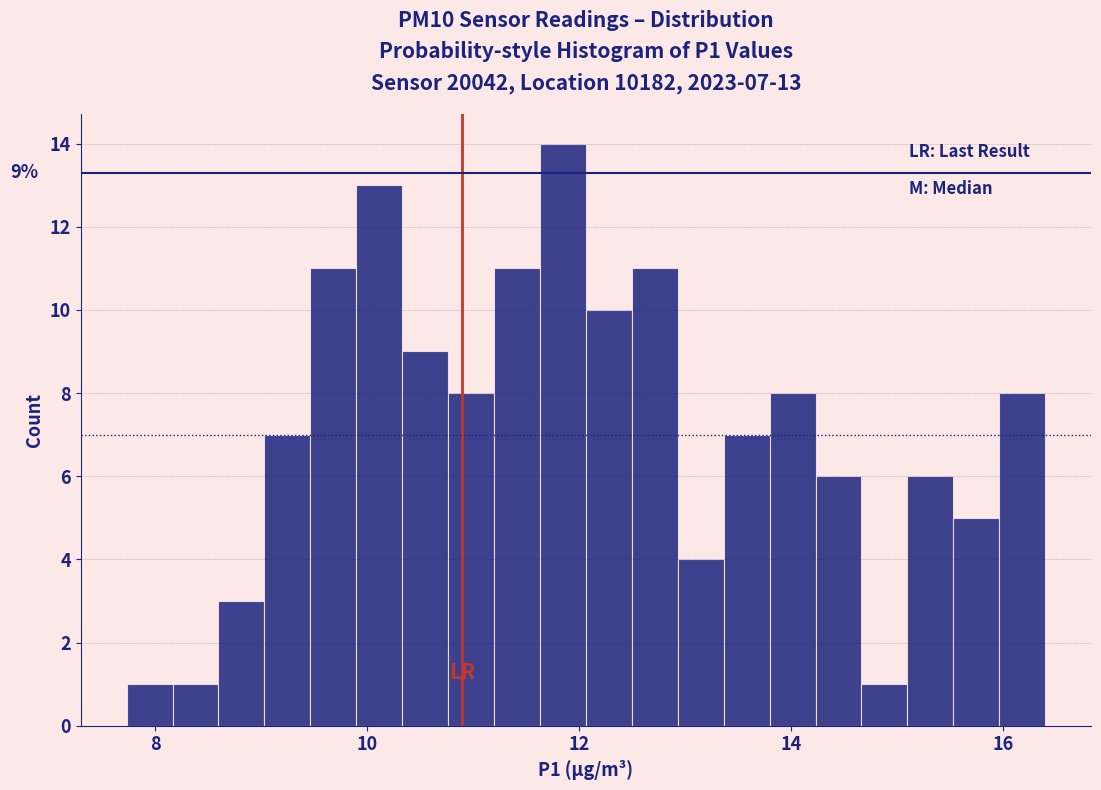

Read against the x-axis, roughly where is the centre of the tallest bar?

11.8